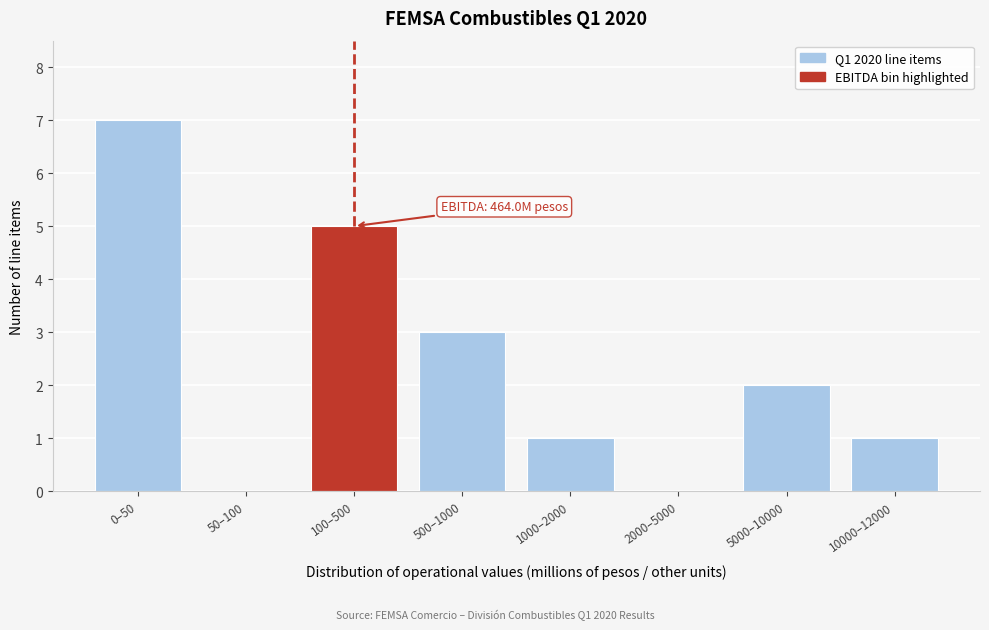

Reading right to left, transcribe all the data shown in this chart.

10000–12000=1	5000–10000=2	2000–5000=0	1000–2000=1	500–1000=3	100–500=5	50–100=0	0–50=7